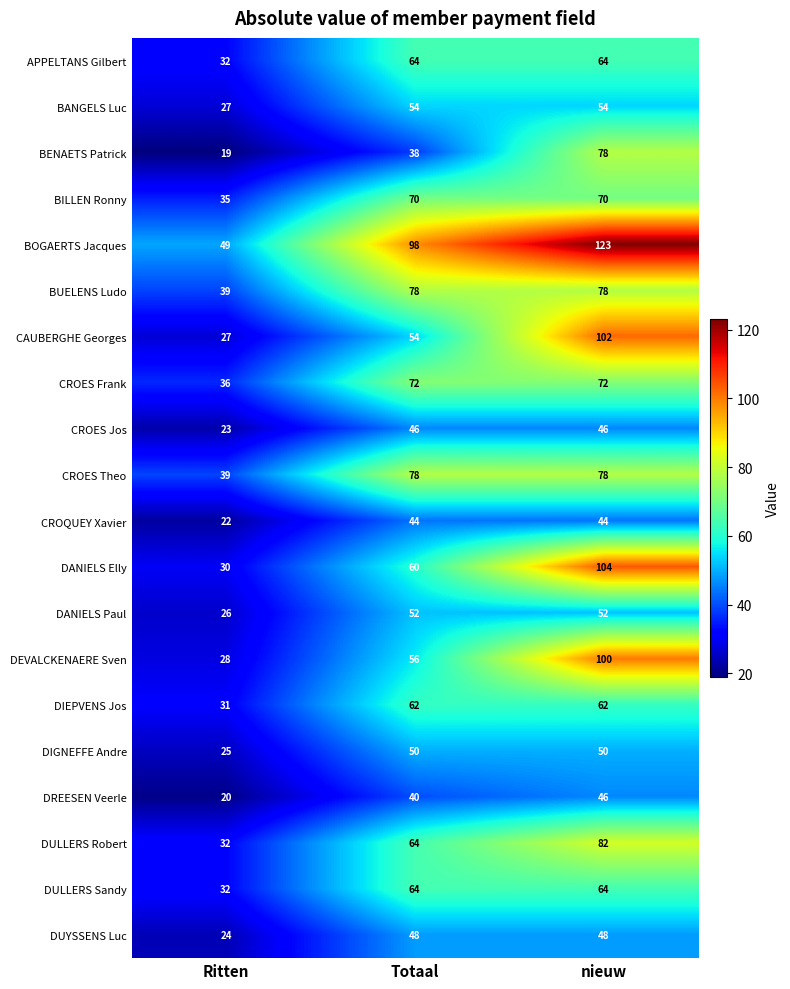

Between Ritten and nieuw, which series saw the biggest shift?

CAUBERGHE Georges